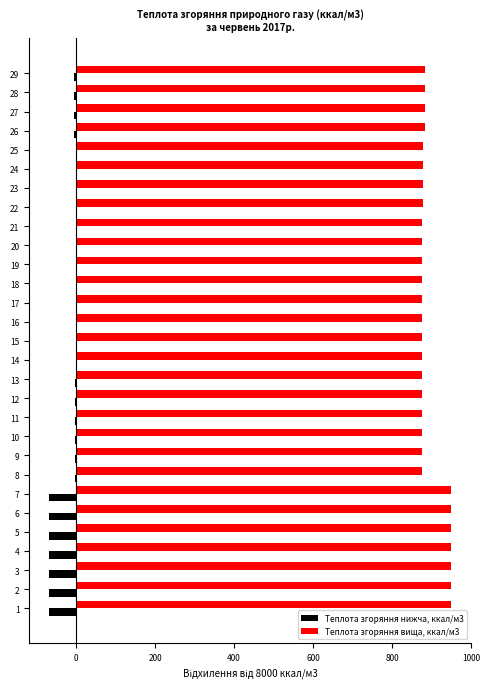

Which series has the largest total across all categories?

Теплота згоряння вища, ккал/м3